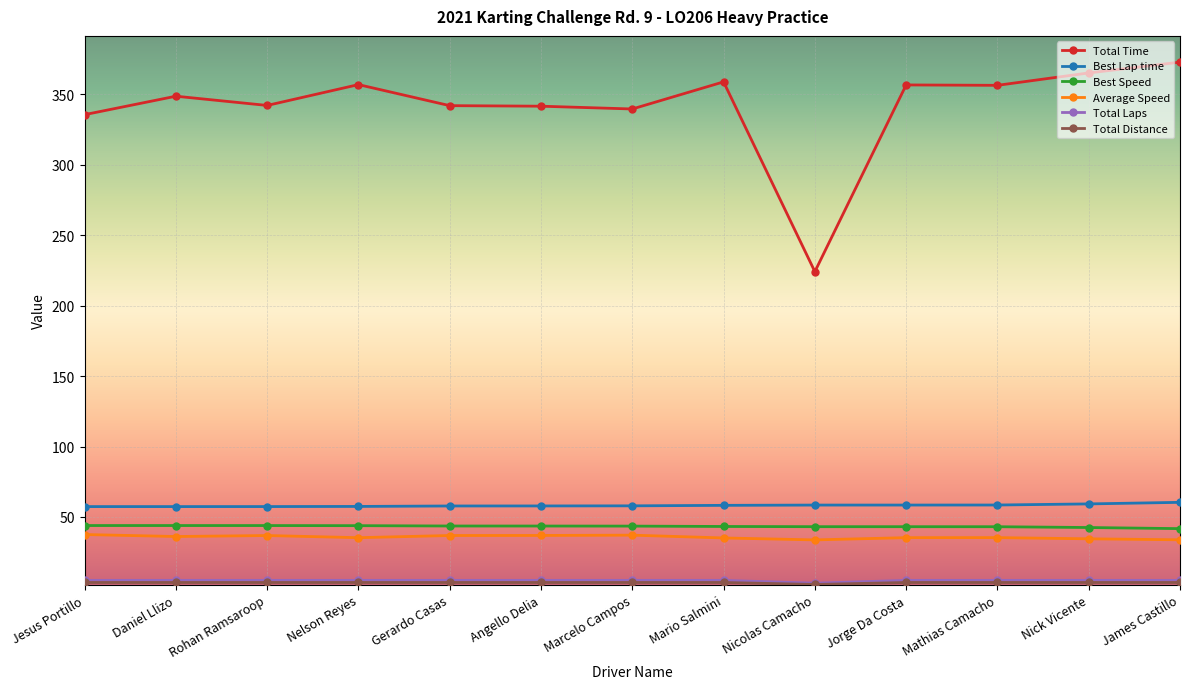

At how many categories does at least one series exceed 269?

12